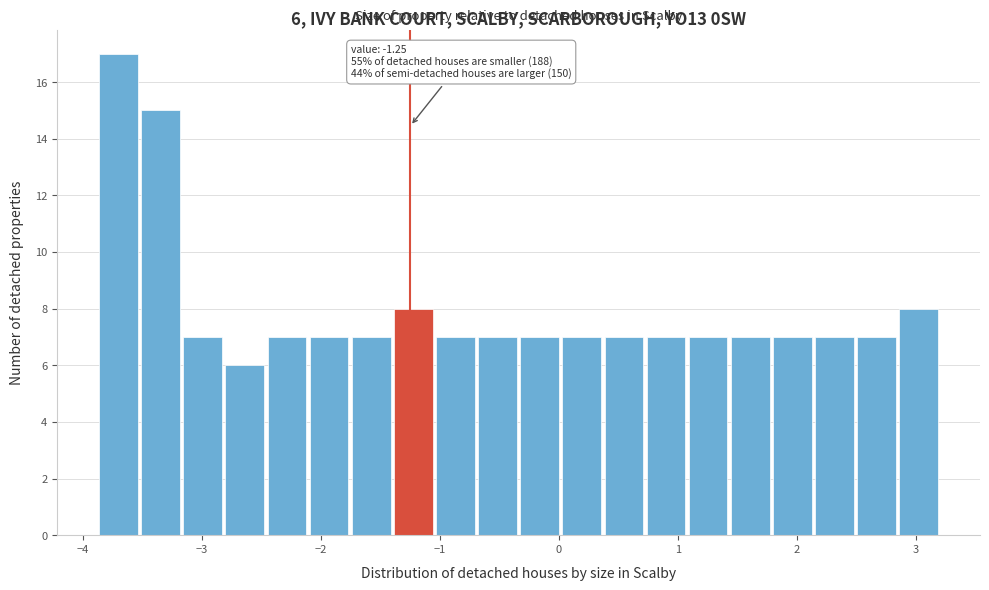

Read against the x-axis, roughly where is the centre of the tallest bar?

-3.7